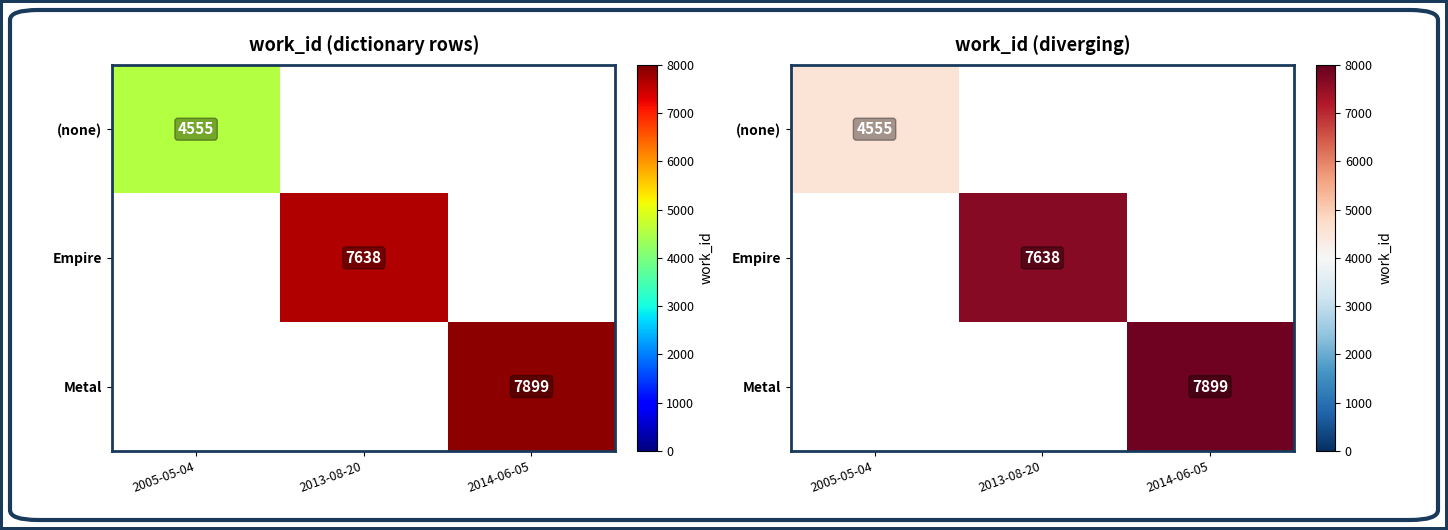

The value of Metal at 2014-06-05 is 7899.0. True or false?

True